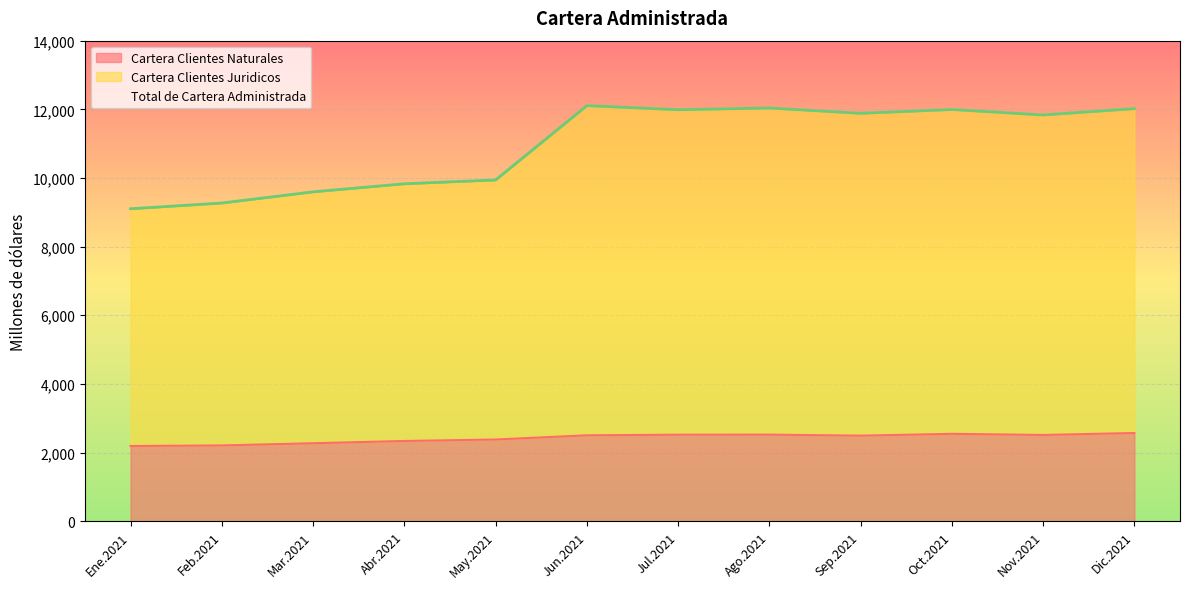

Is it true that Cartera Clientes Naturales equals 2545 at Oct.2021?

True